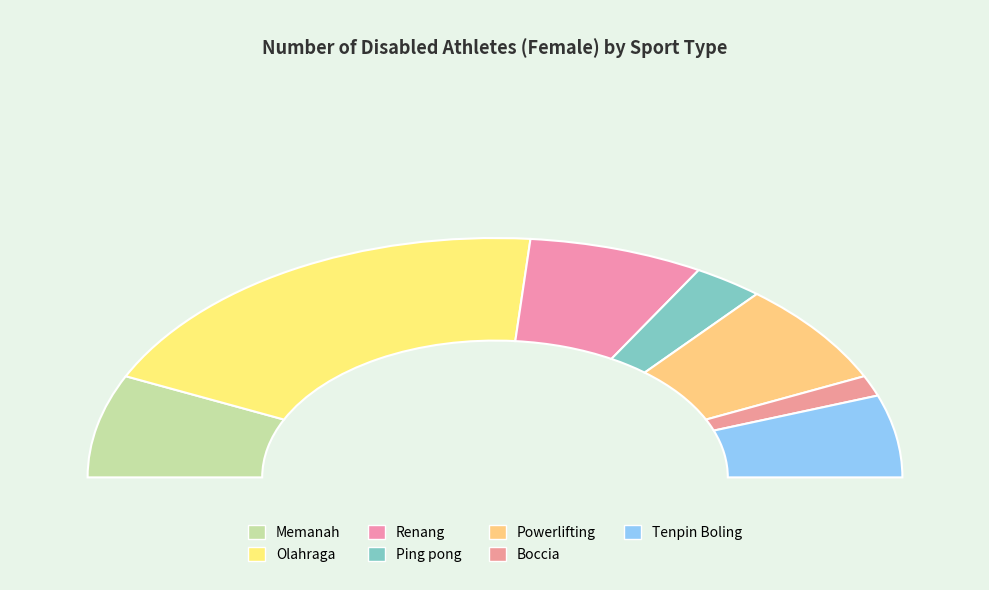

Does any single category account for the majority?

No